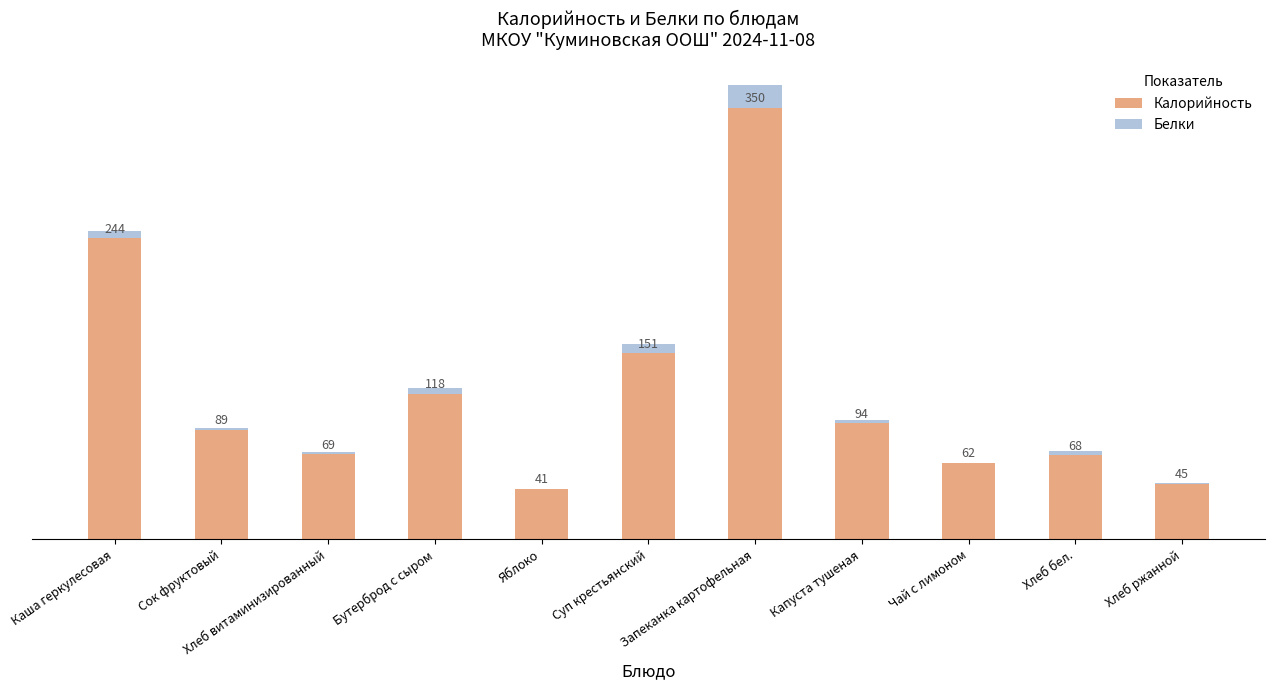

At which category is the sum across all series the highest?

Запеканка картофельная